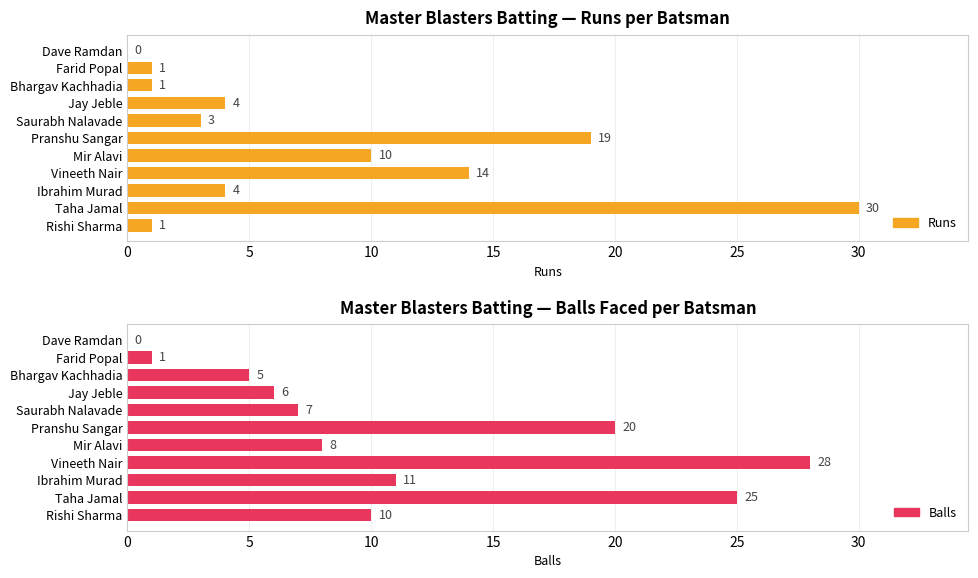

What is the spread (max minus min) of values at Taha Jamal?

5